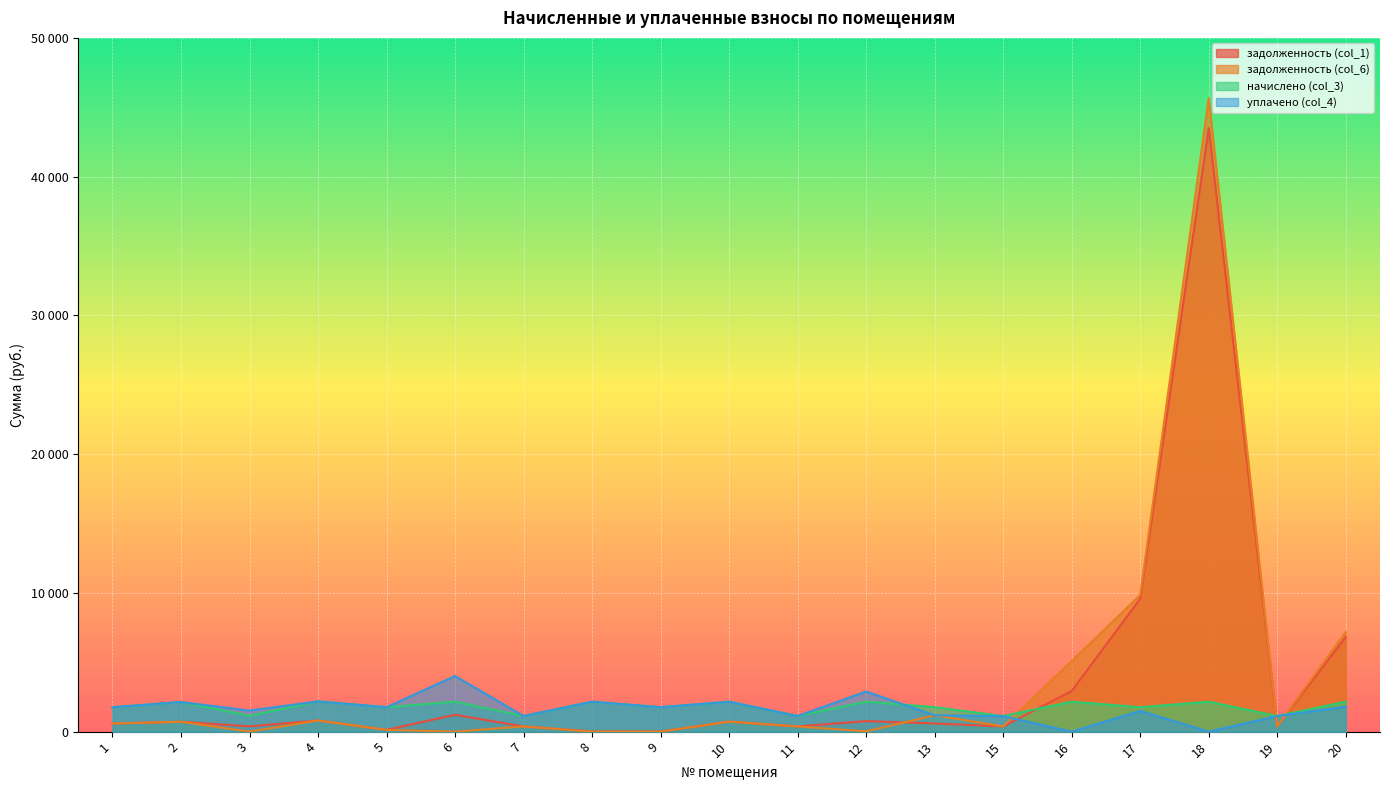

Does the chart display data point markers on the line(s)?

No